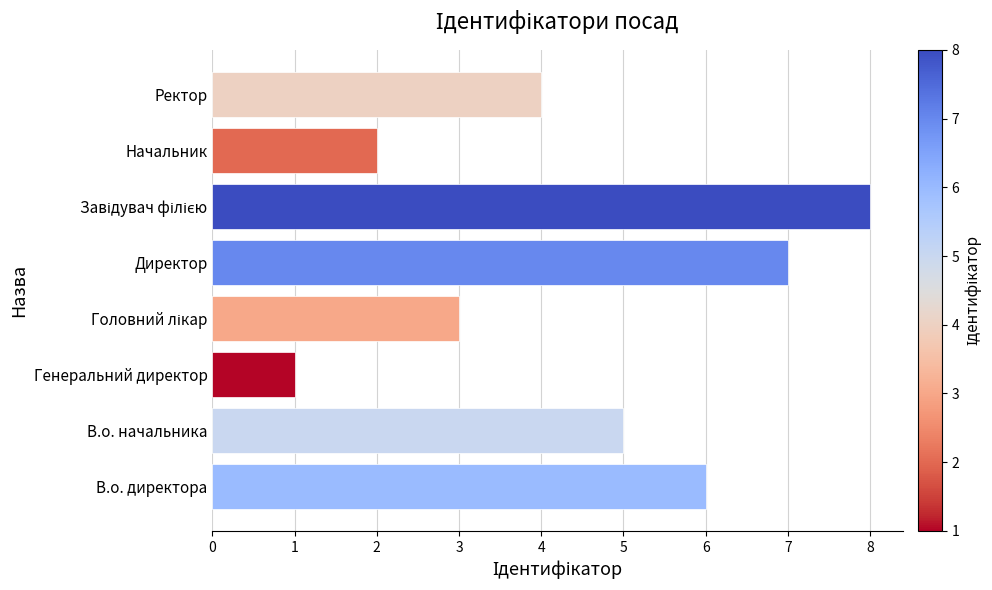

The value at Генеральний директор is 2. True or false?

False